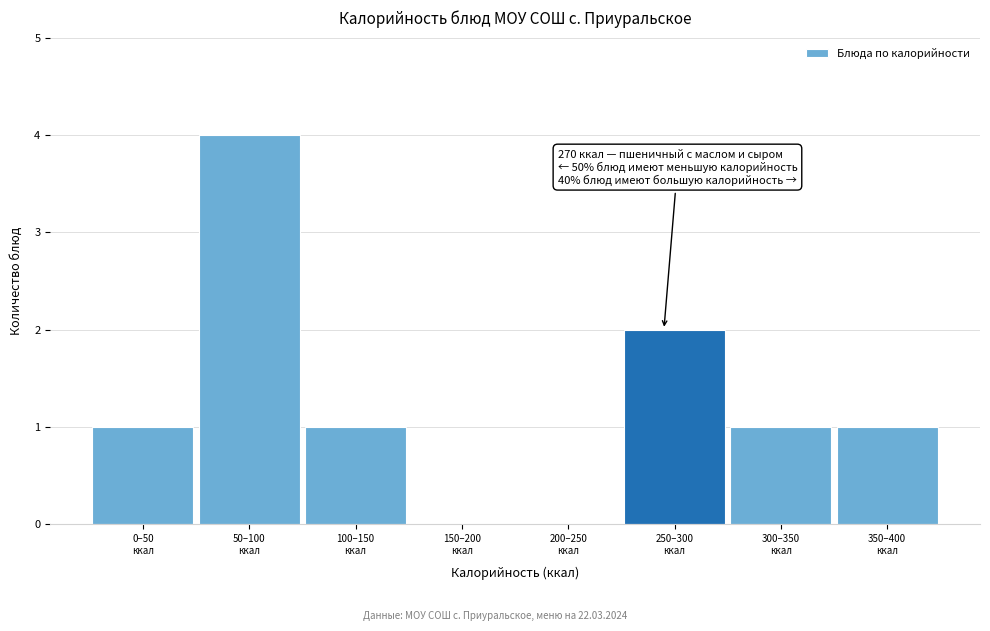

What is the sum of all values?

10